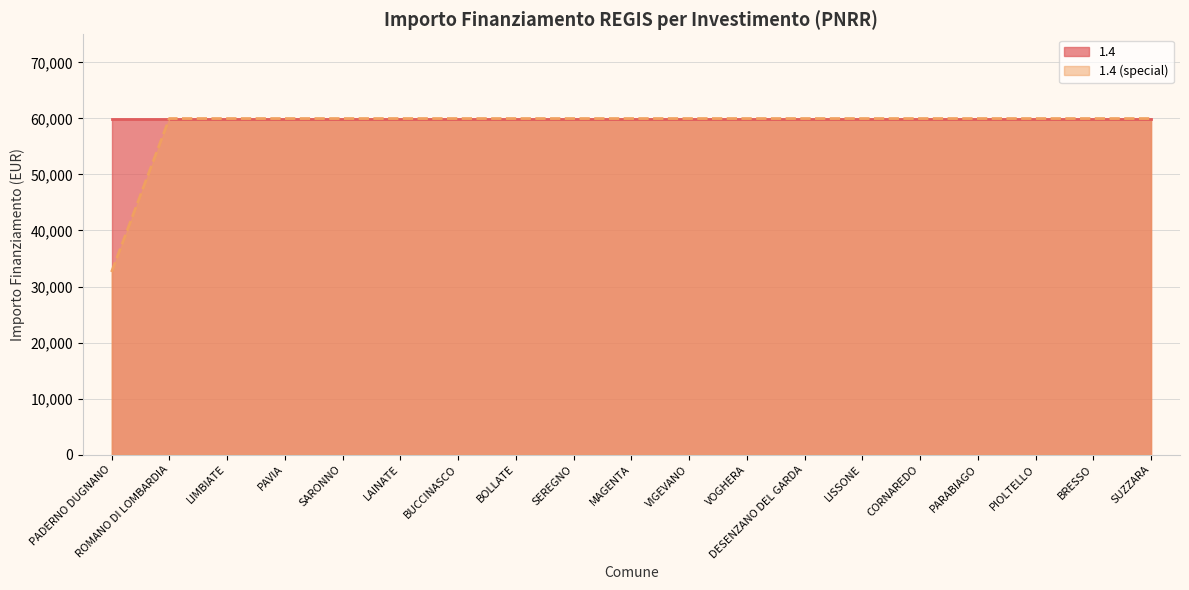

At which label is the value closest to 46277?

PADERNO DUGNANO